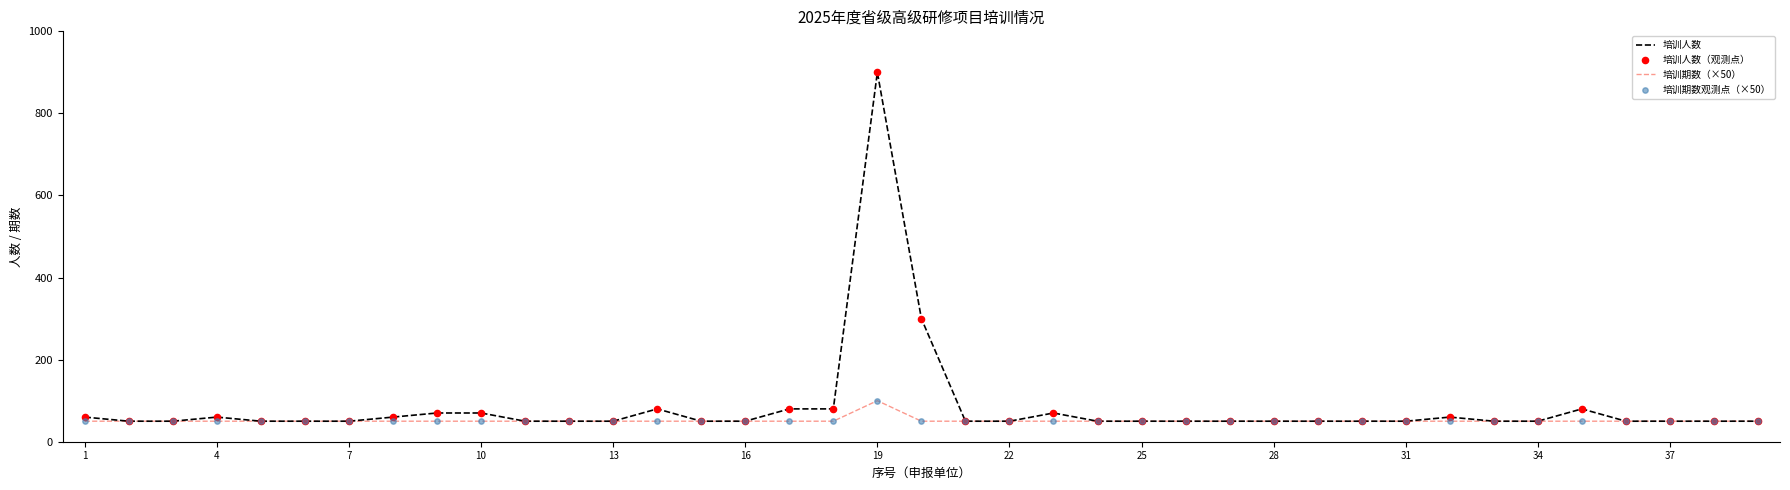

What is the maximum value shown in the chart?

900